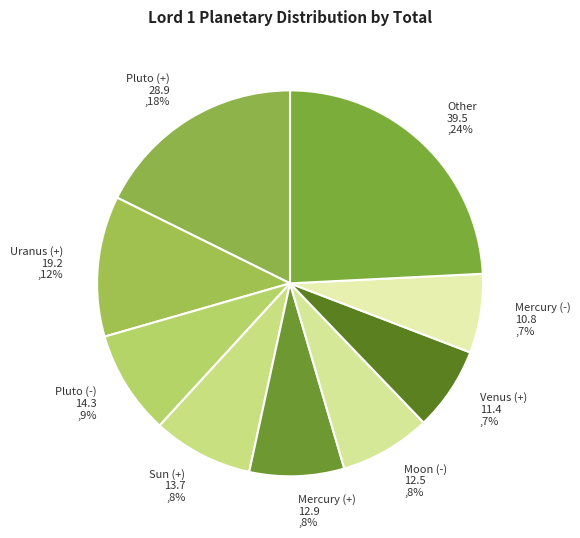

What is the largest slice in the pie chart?

Other 39.5 ,24%